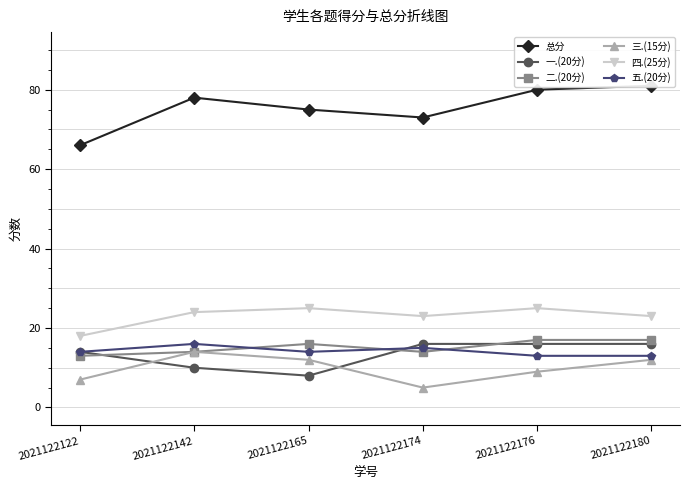

Reading right to left, extract all data points from this chart.

总分: 2021122180=81	2021122176=80	2021122174=73	2021122165=75	2021122142=78	2021122122=66
一.(20分): 2021122180=16	2021122176=16	2021122174=16	2021122165=8	2021122142=10	2021122122=14
二.(20分): 2021122180=17	2021122176=17	2021122174=14	2021122165=16	2021122142=14	2021122122=13
三.(15分): 2021122180=12	2021122176=9	2021122174=5	2021122165=12	2021122142=14	2021122122=7
四.(25分): 2021122180=23	2021122176=25	2021122174=23	2021122165=25	2021122142=24	2021122122=18
五.(20分): 2021122180=13	2021122176=13	2021122174=15	2021122165=14	2021122142=16	2021122122=14